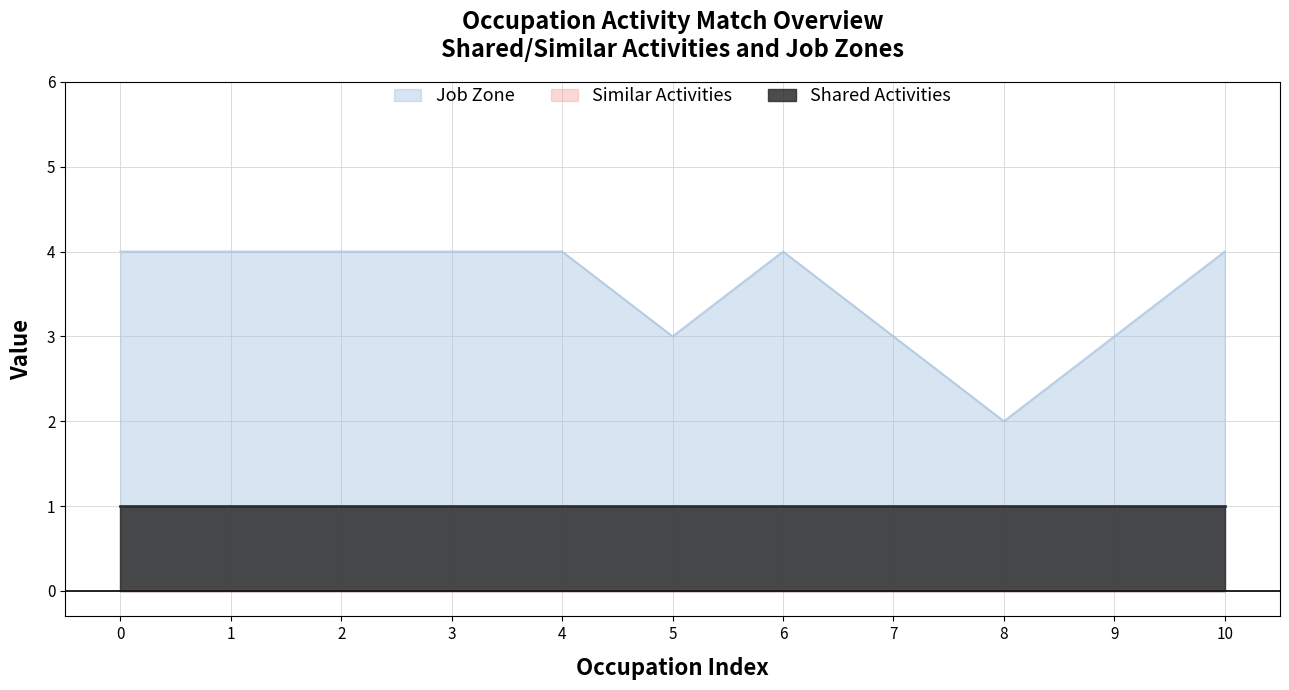

True or false: Similar Activities has more than 0 points higher than both neighbors.

False